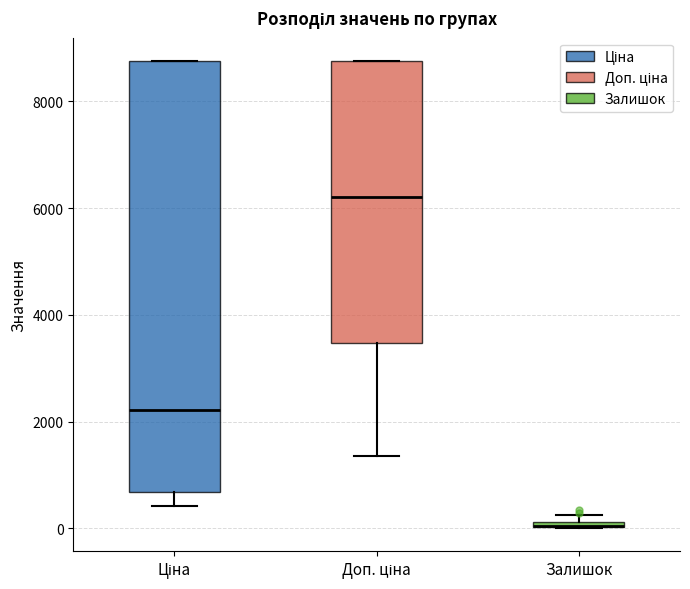

Comparing the boxes themselves (not the whiskers), which one is the tallest?

Ціна